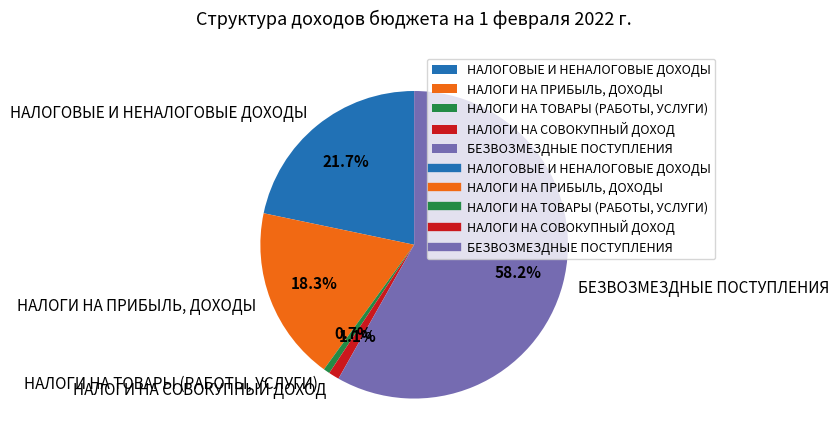

Which category has the biggest portion of the pie?

БЕЗВОЗМЕЗДНЫЕ ПОСТУПЛЕНИЯ